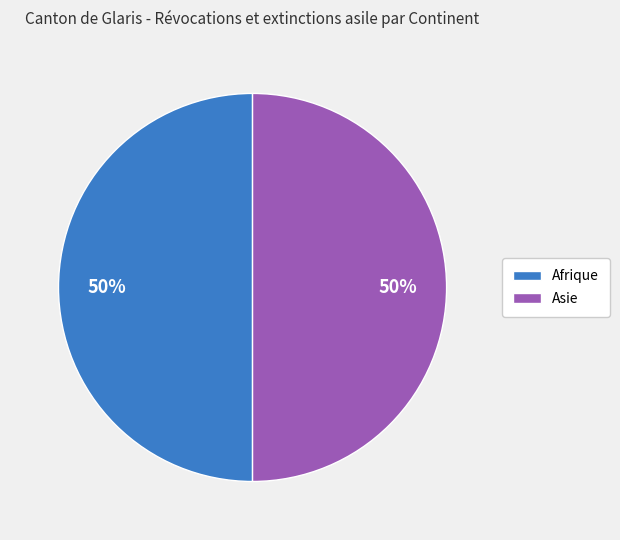

Is it true that Asie is 50% of the pie?

True